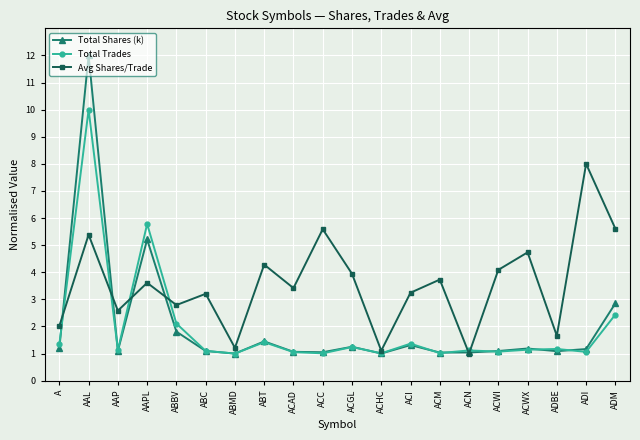

Count the number of data series in this chart.

3